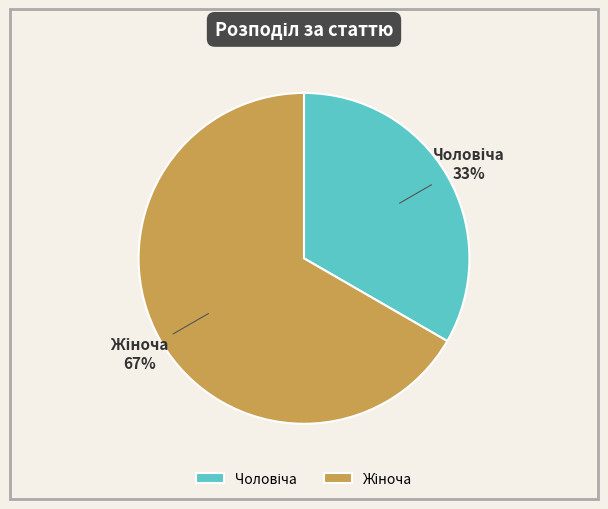

To the nearest percent, what is the average slice percentage?

50%